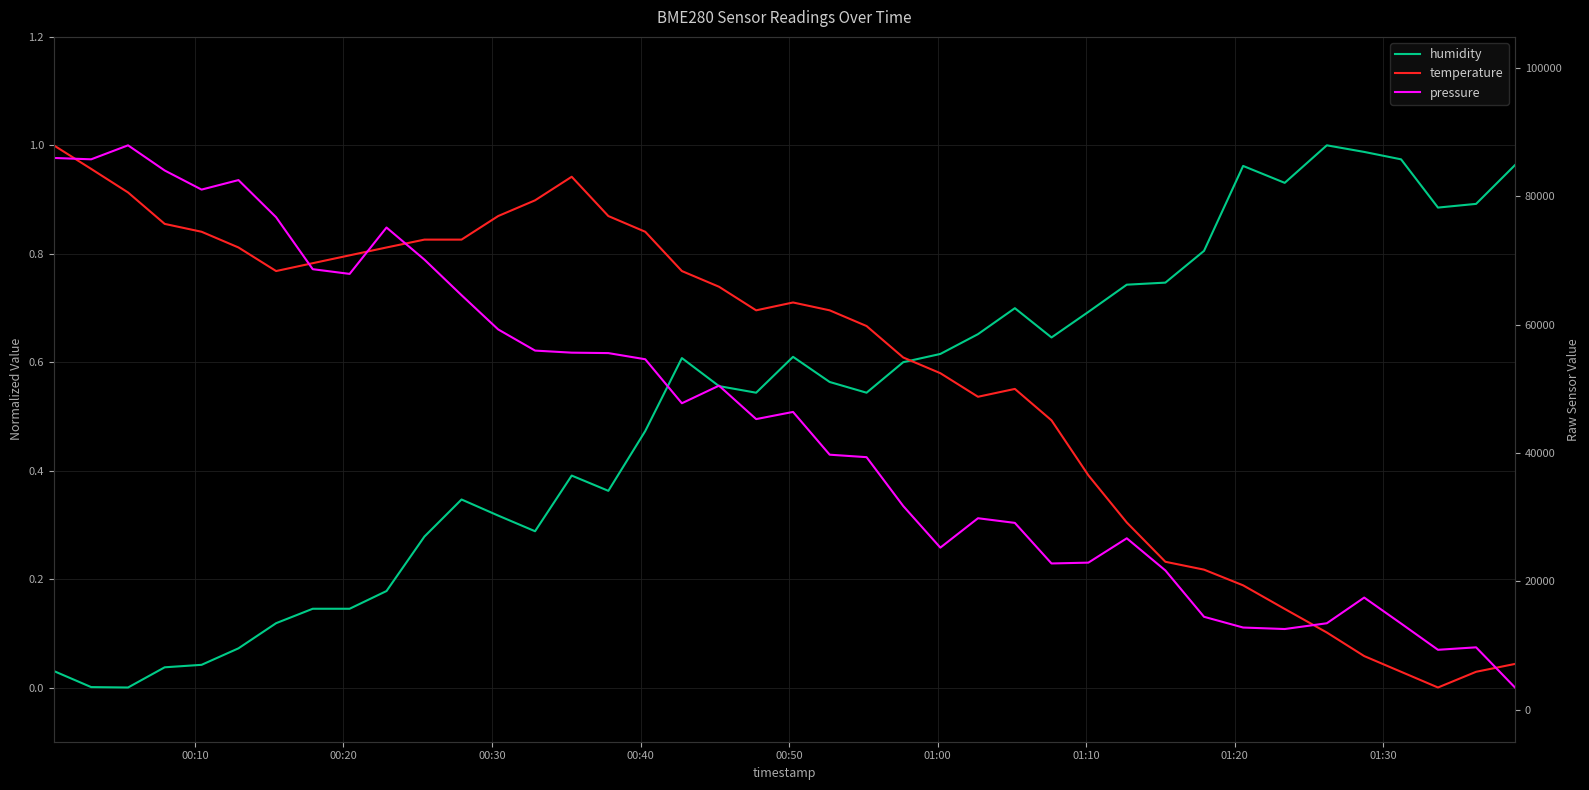

What is the difference between the maximum and minimum values in the pressure series?

1.0